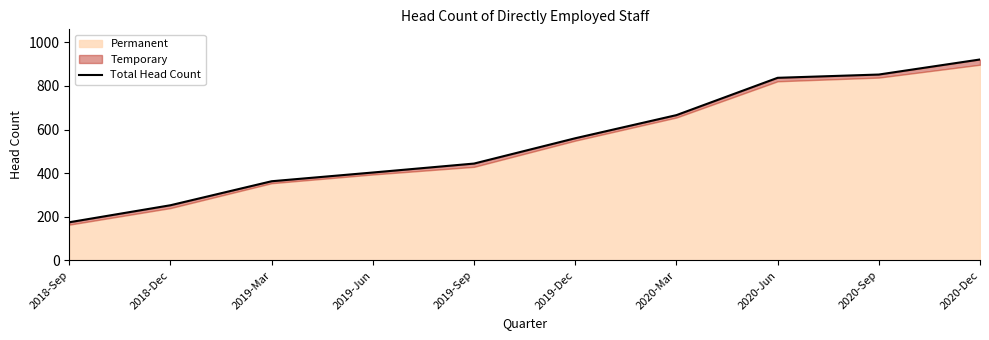

How many data points are less than 560?

5